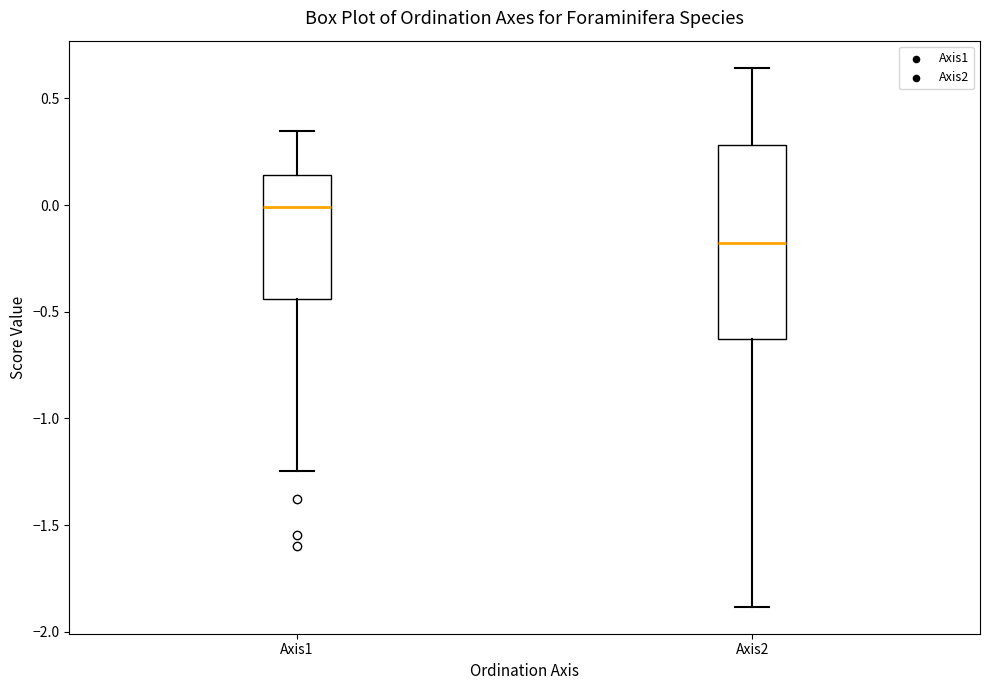

Where does the lower whisker of the box for Axis2 end on the y-axis? The values are not printed on the chart, so give them approximately, as read against the axis.

-1.90